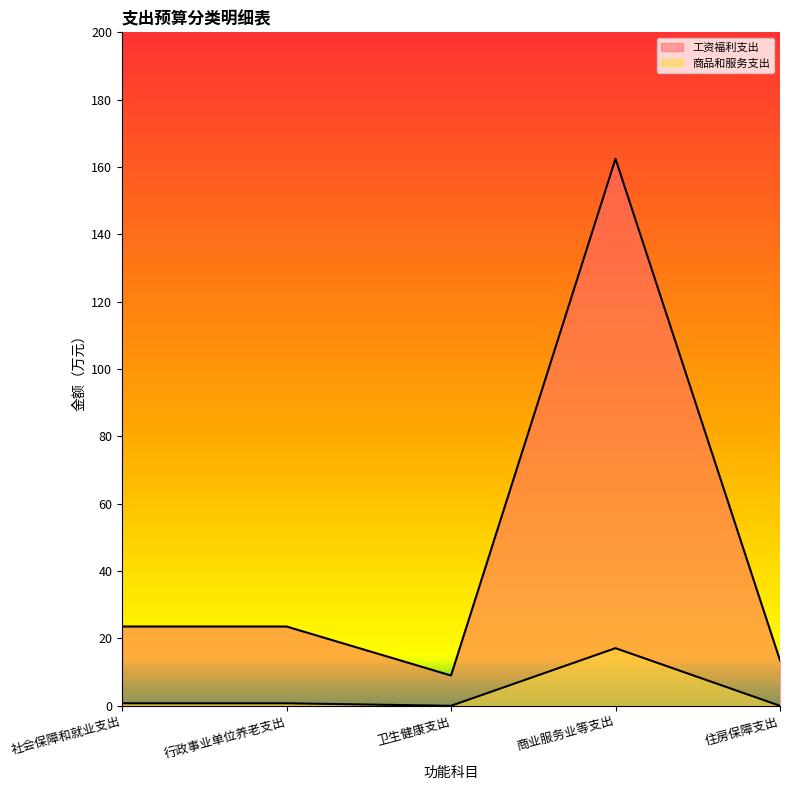

What is the sum of all 工资福利支出 values?

232.0